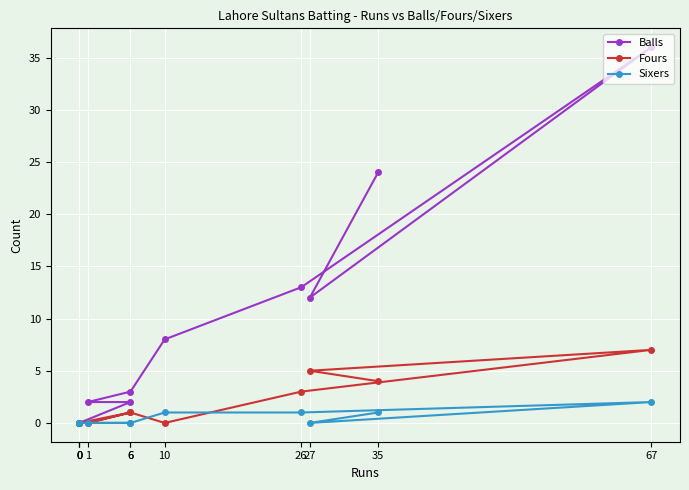

Reading left to right, what are all the values shown in this chart?

Balls: 35=24	27=12	67=36	26=13	10=8	6=3	1=2	6=2	0=0	0=0	0=0
Fours: 35=4	27=5	67=7	26=3	10=0	6=1	1=0	6=1	0=0	0=0	0=0
Sixers: 35=1	27=0	67=2	26=1	10=1	6=0	1=0	6=0	0=0	0=0	0=0